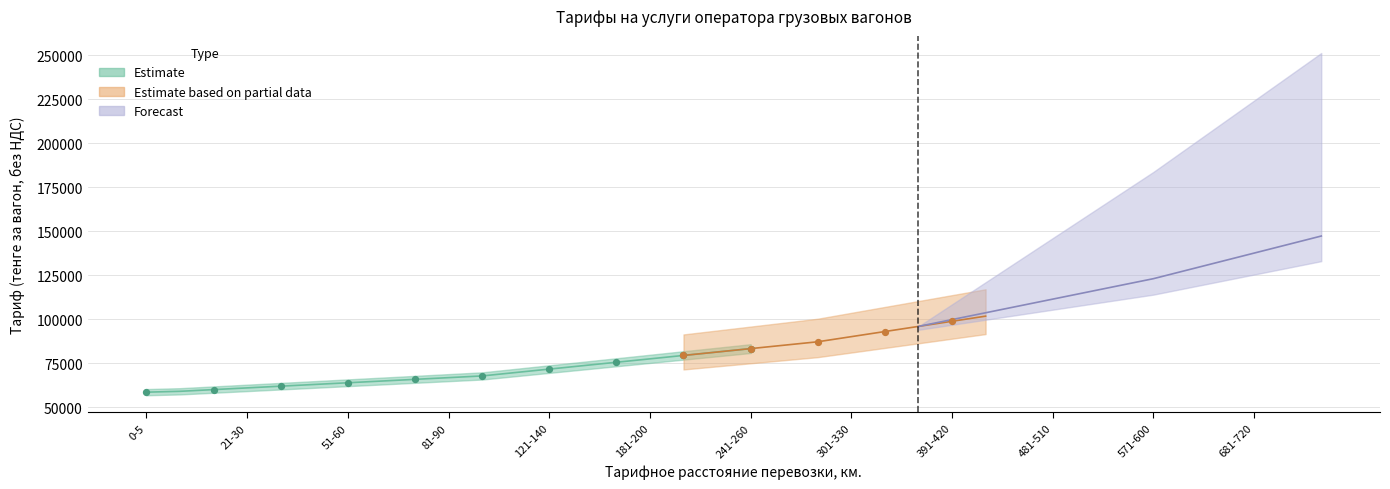

Is the value of Estimate based on partial data at 31-40 greater than the value of Estimate at 541-570?

No